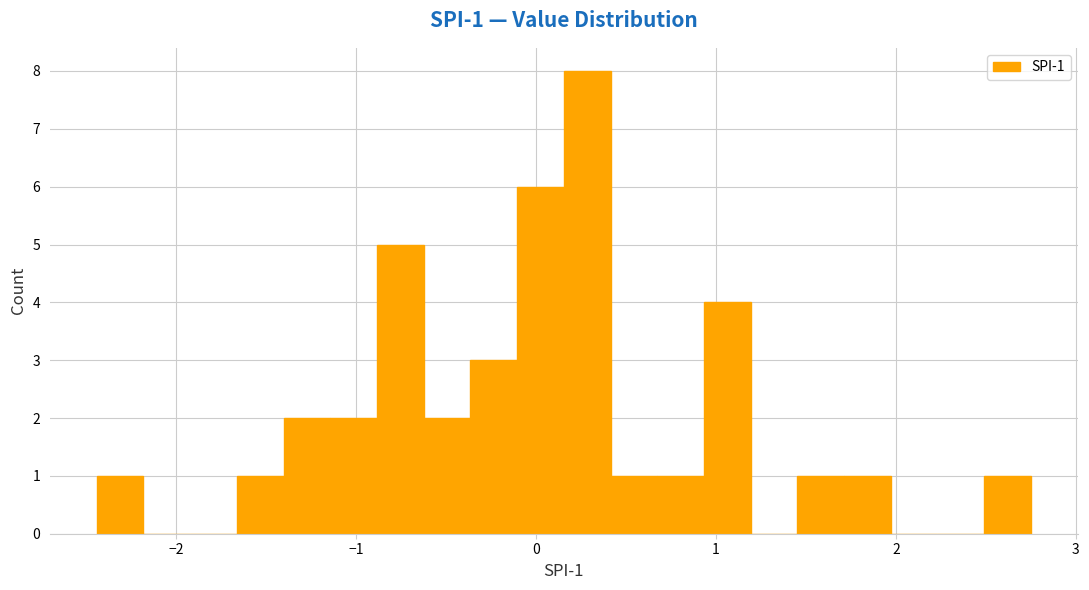

Read against the x-axis, roughly where is the centre of the tallest bar?

0.3